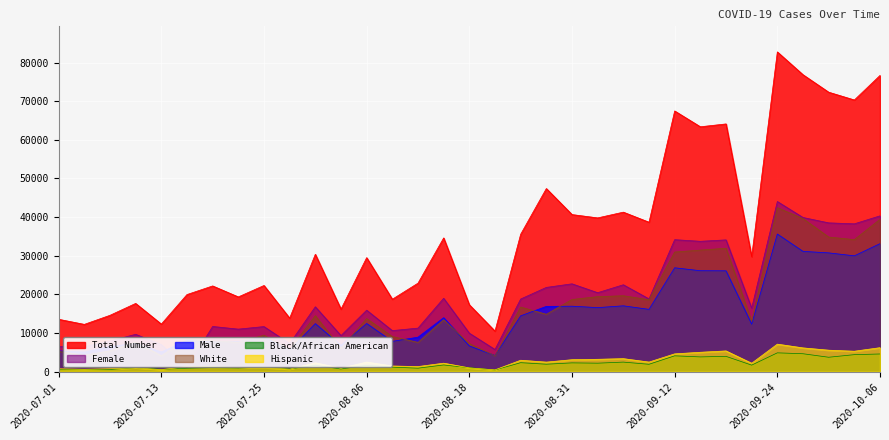

True or false: Total Number and Male intersect in this chart.

False